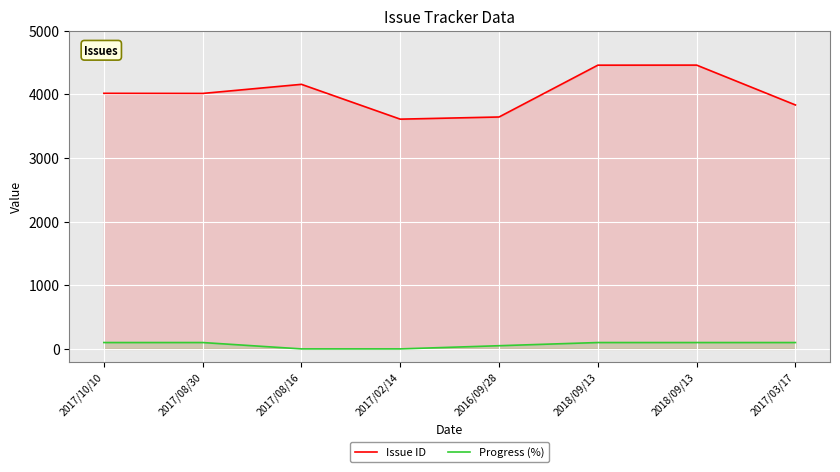

At how many categories does at least one series exceed 3629?

7